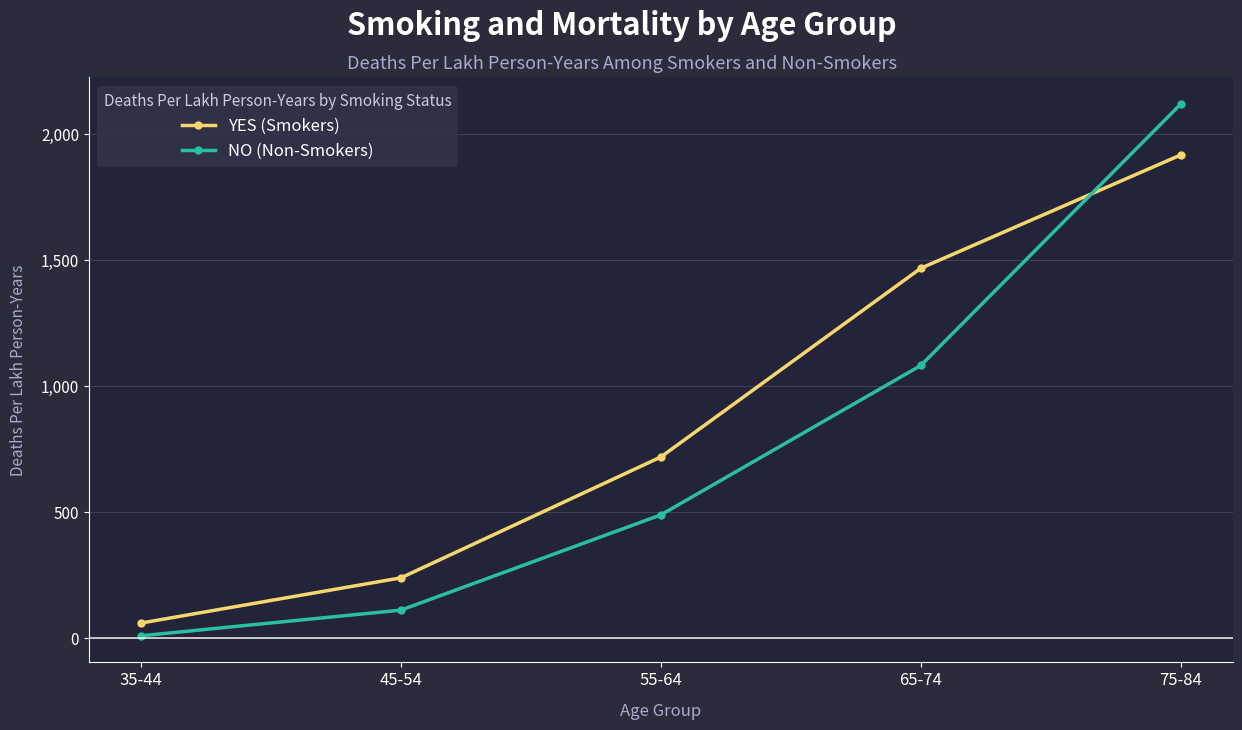

True or false: NO (Non-Smokers) and YES (Smokers) cross at least once.

True